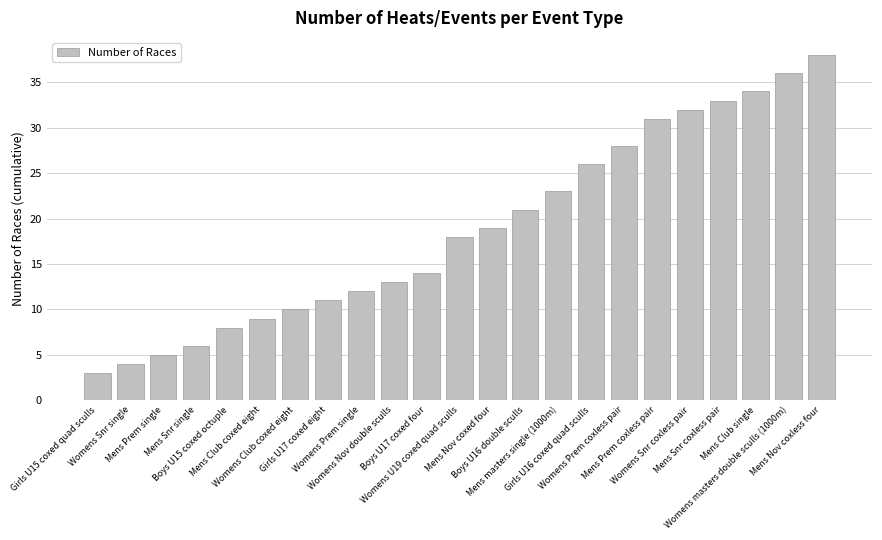

Reading left to right, list all the values displayed in this chart.

3	4	5	6	8	9	10	11	12	13	14	18	19	21	23	26	28	31	32	33	34	36	38